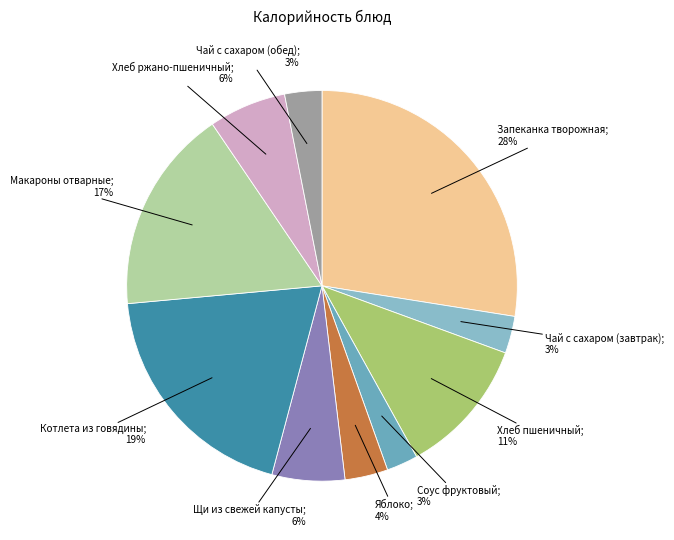

How many slices are in this pie chart?

10